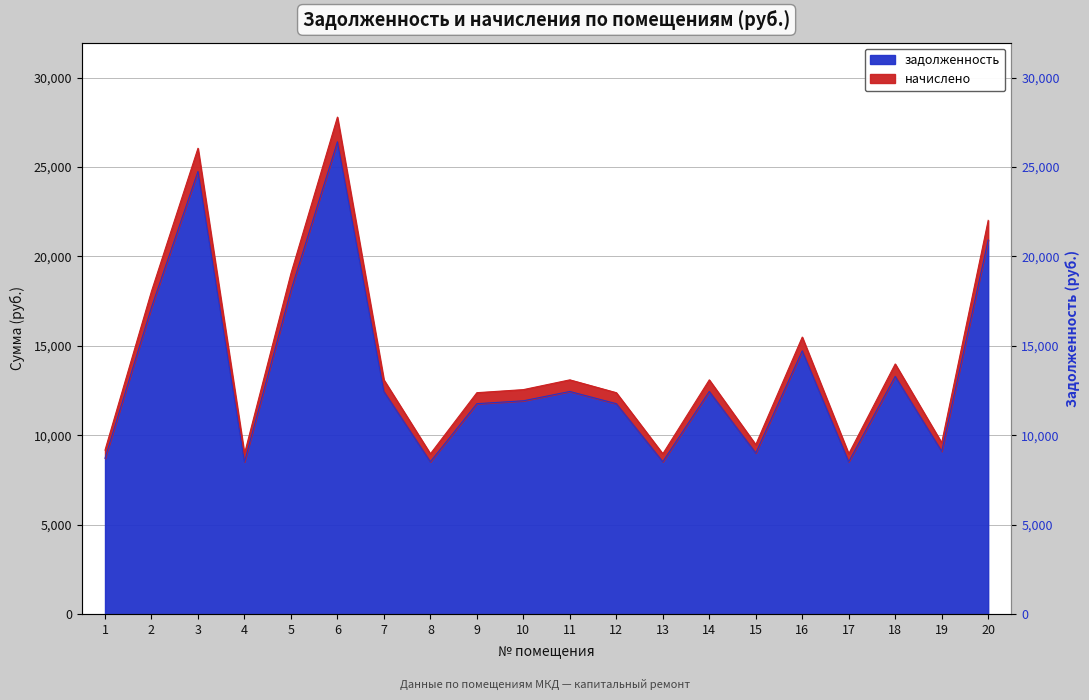

Where is the first local maximum for начислено?

3